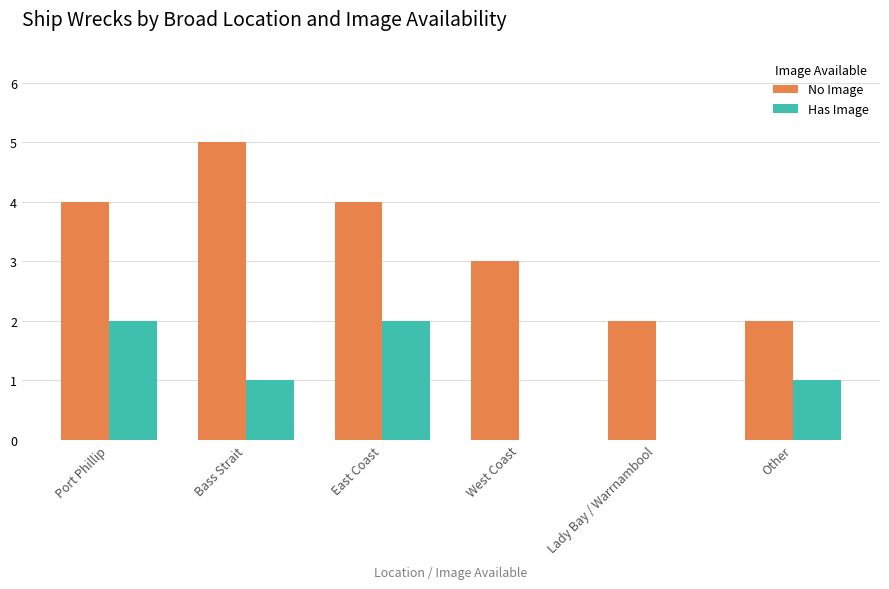

What is the greatest value displayed?

5